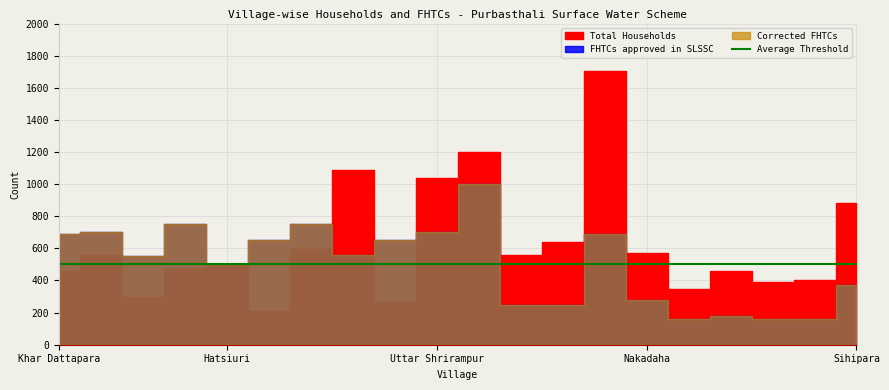

True or false: FHTCs approved in SLSSC and Total Households cross at least once.

False